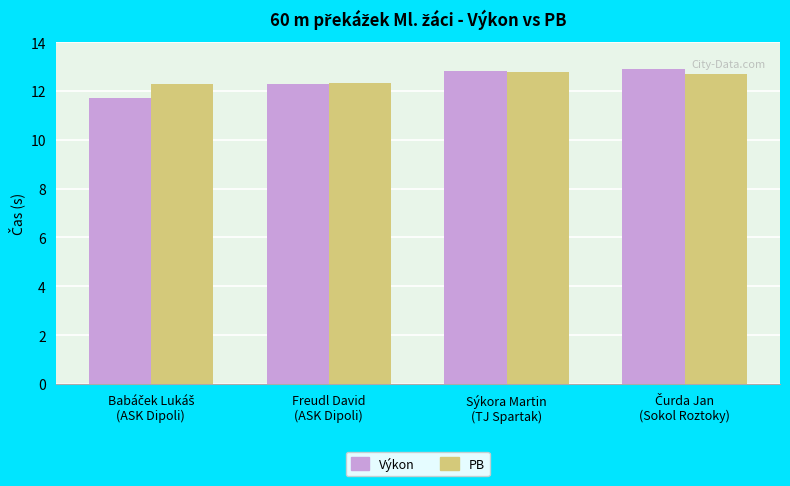

Does the chart contain any negative values?

No